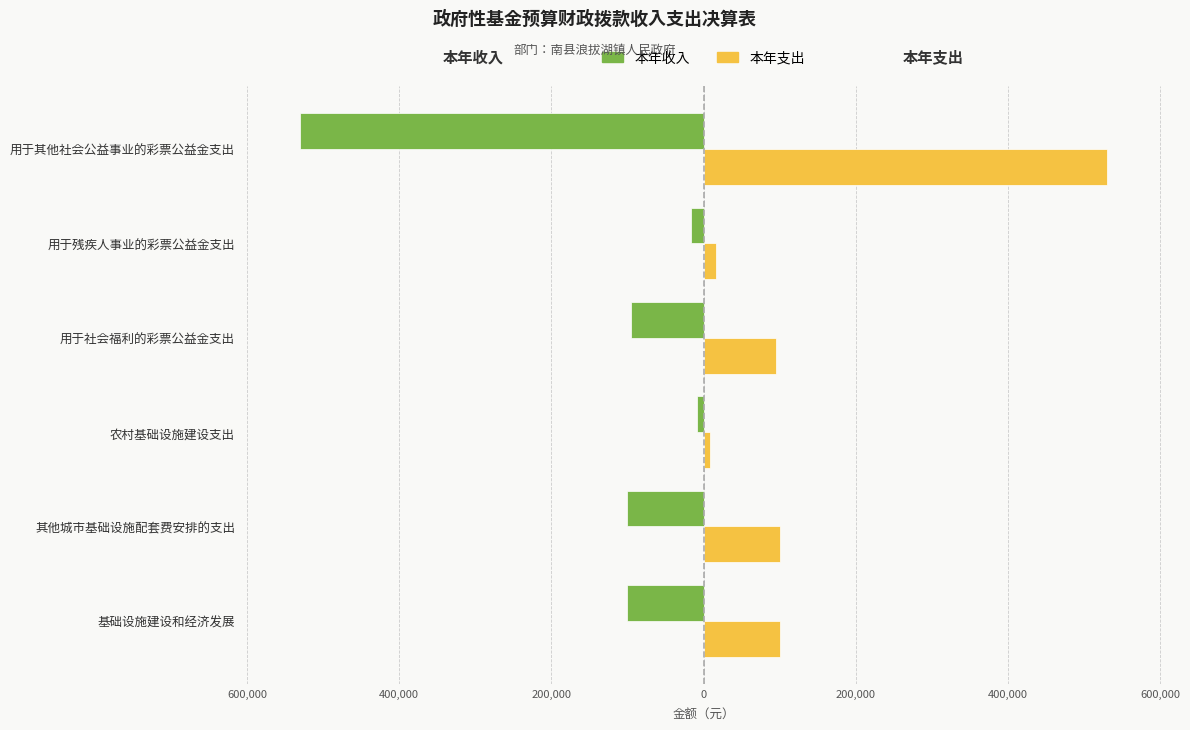

What are all the series names shown in the legend?

本年收入, 本年支出